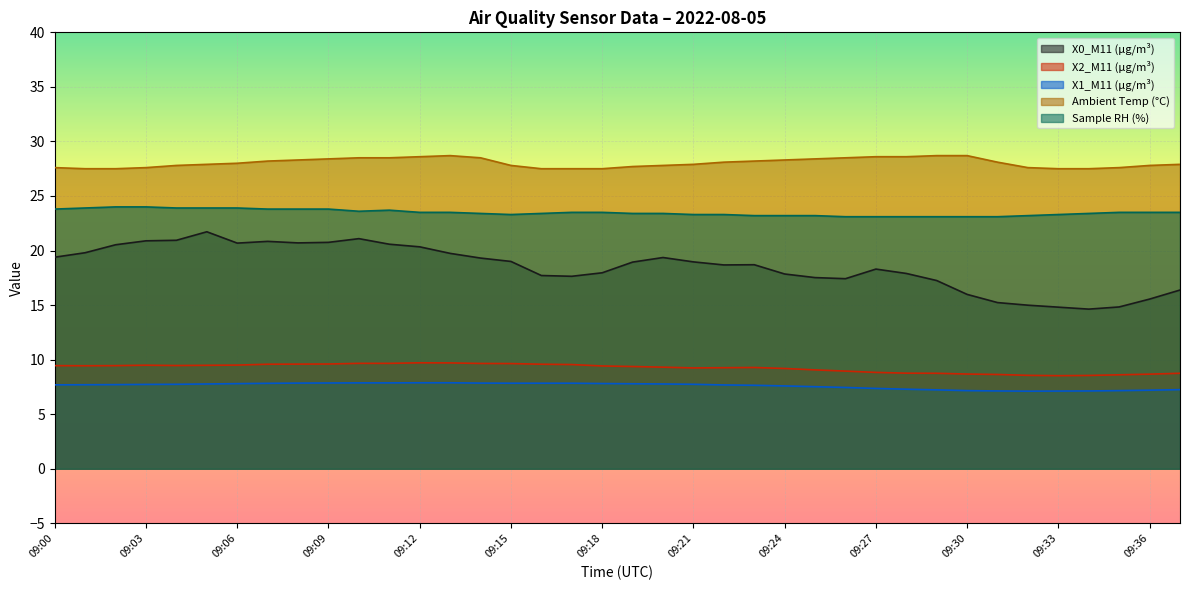

True or false: Sample RH (%) and X0_M11 (μg/m³) cross at least once.

False